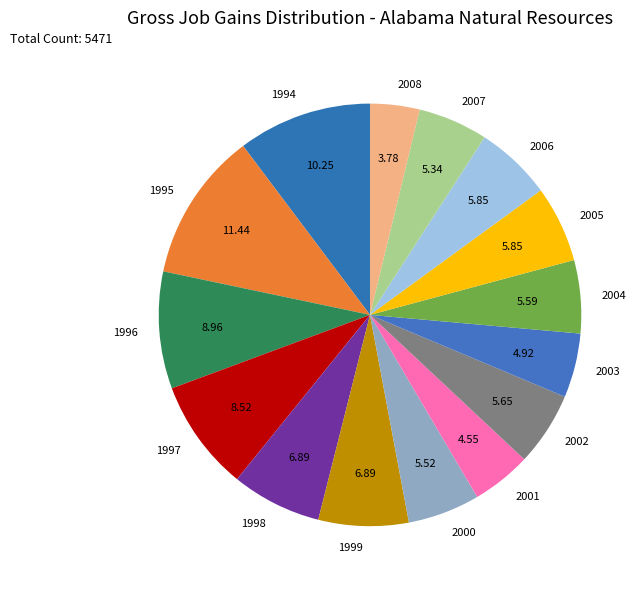

How many segments does this pie chart have?

15